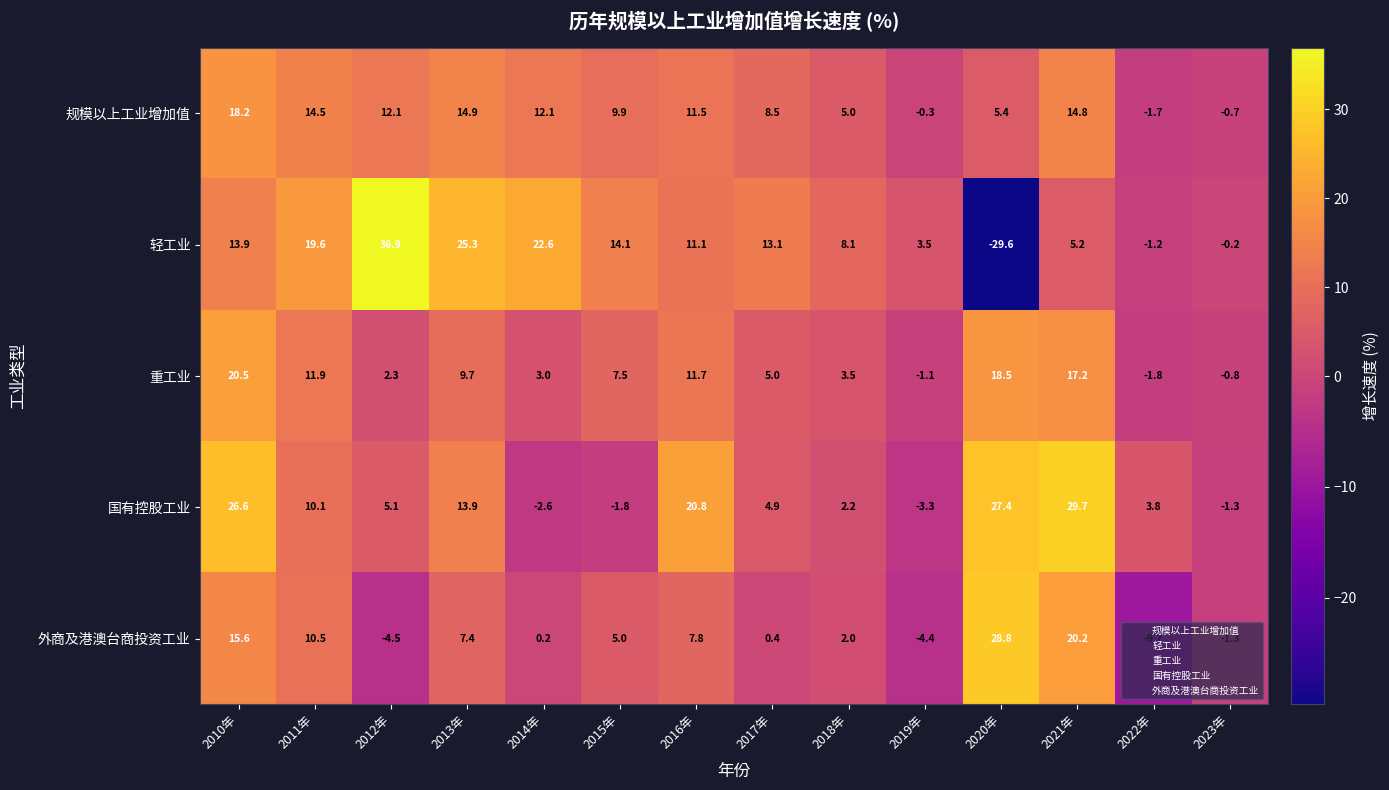

How many values in 规模以上工业增加值 are above zero?

11